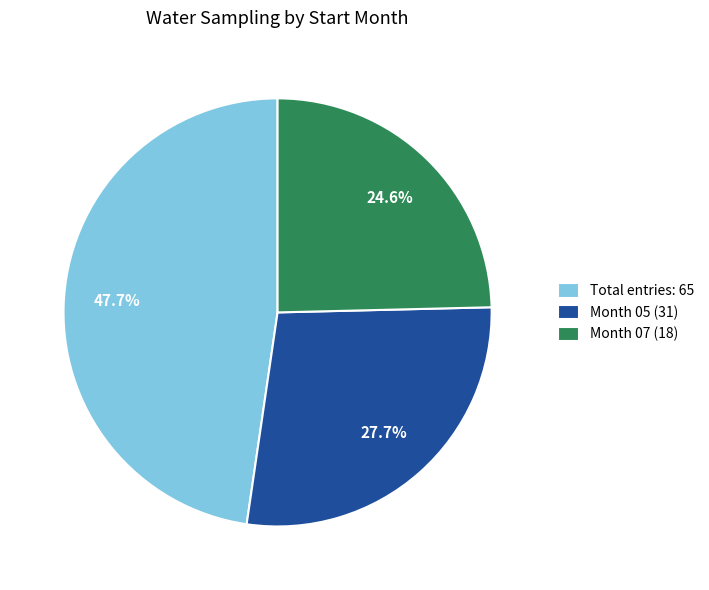

Which slice is the smallest?

Month 07 (18)